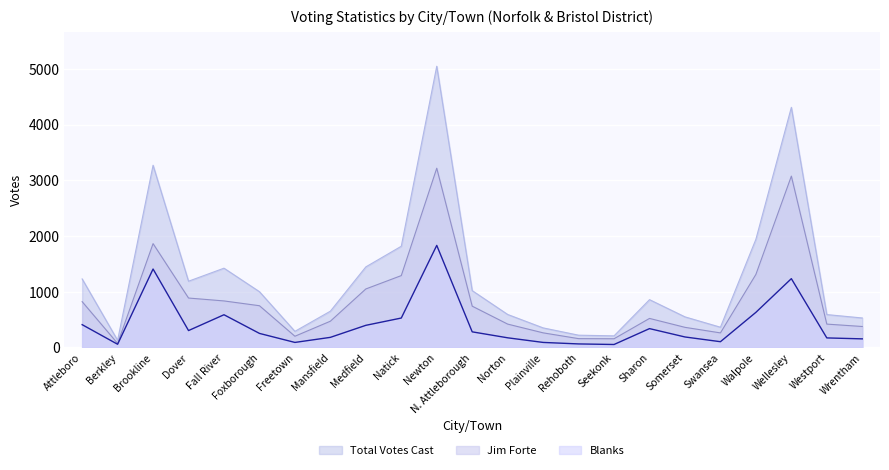

True or false: Blanks and Jim Forte cross at least once.

False